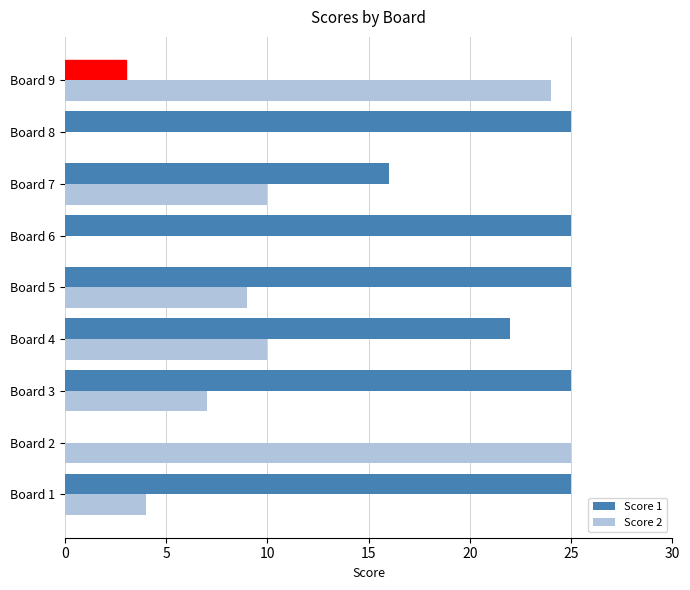

The value of Score 1 at Board 6 is 15. True or false?

False